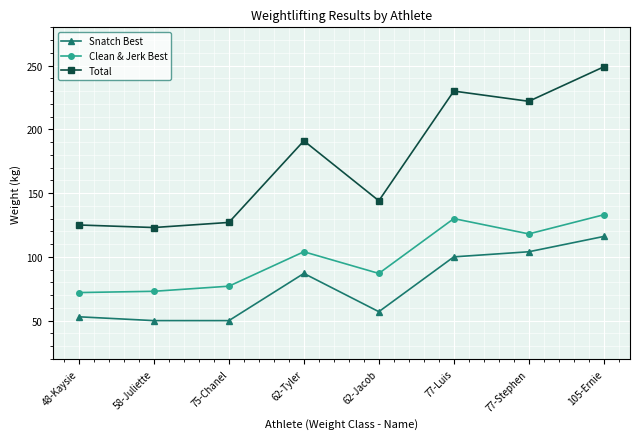

What is the maximum value for Total?

249